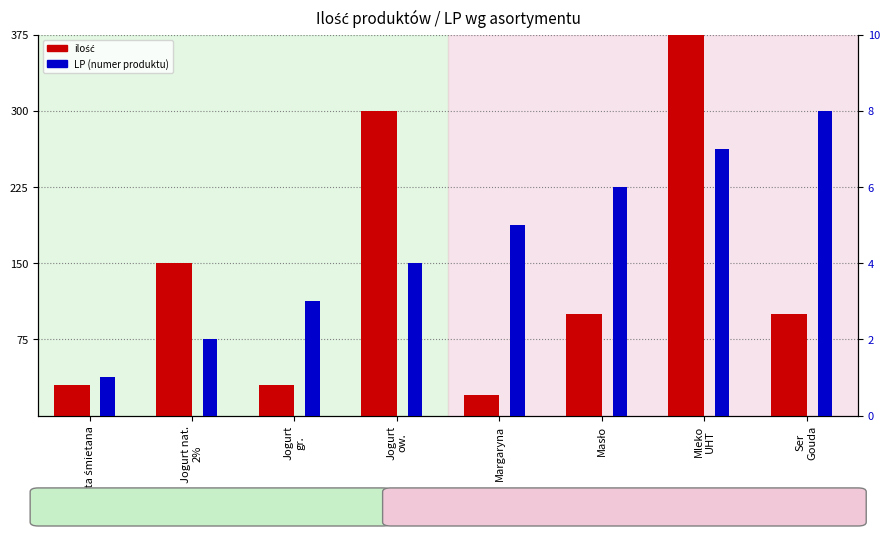

What is the approximate value of LP at Mleko
UHT?

7